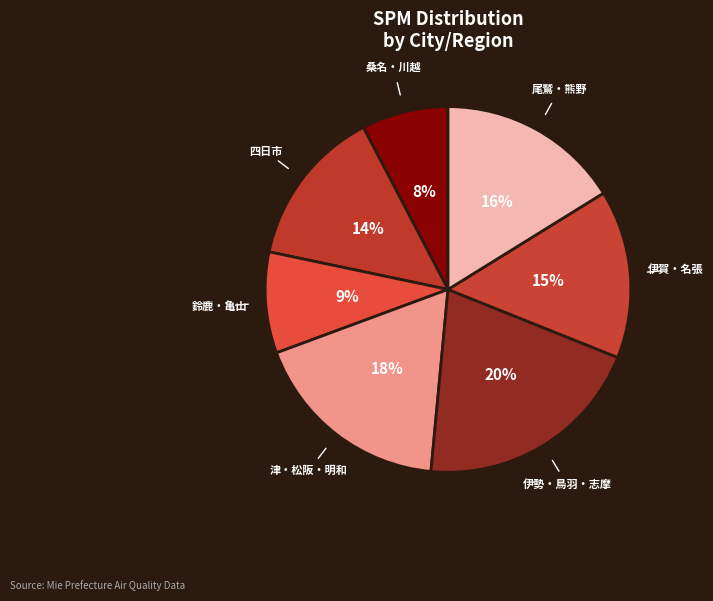

How many segments does this pie chart have?

7